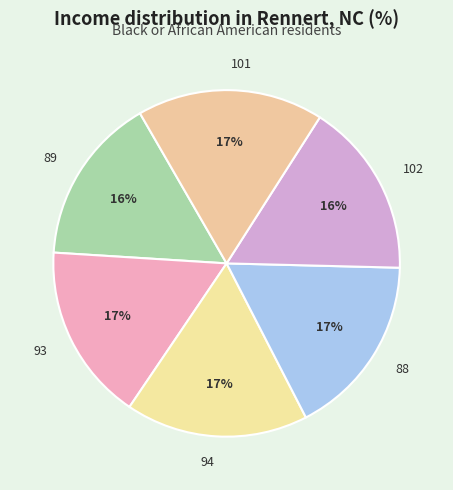

To the nearest percent, what percentage of the pie is 102?

16%